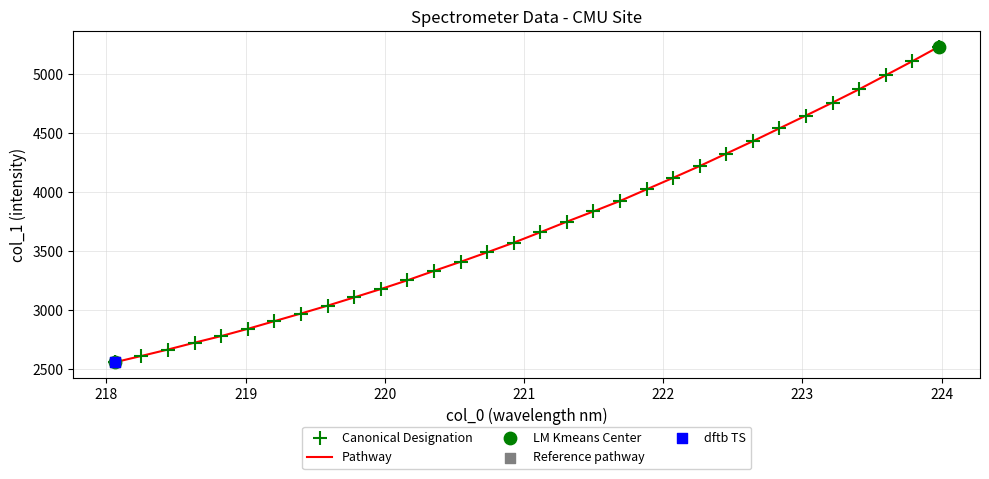

What is the difference between the maximum and minimum values?

2674.7